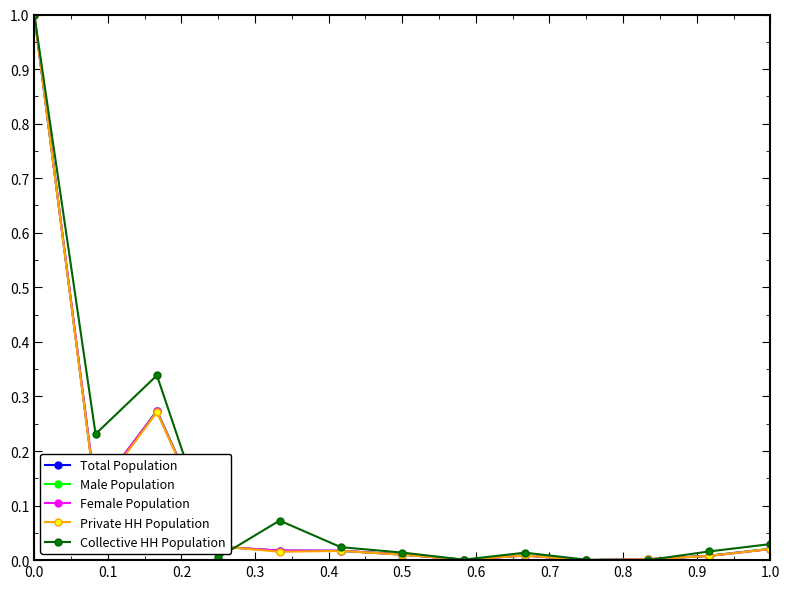

True or false: Male Population has more than 2 points higher than both neighbors.

True